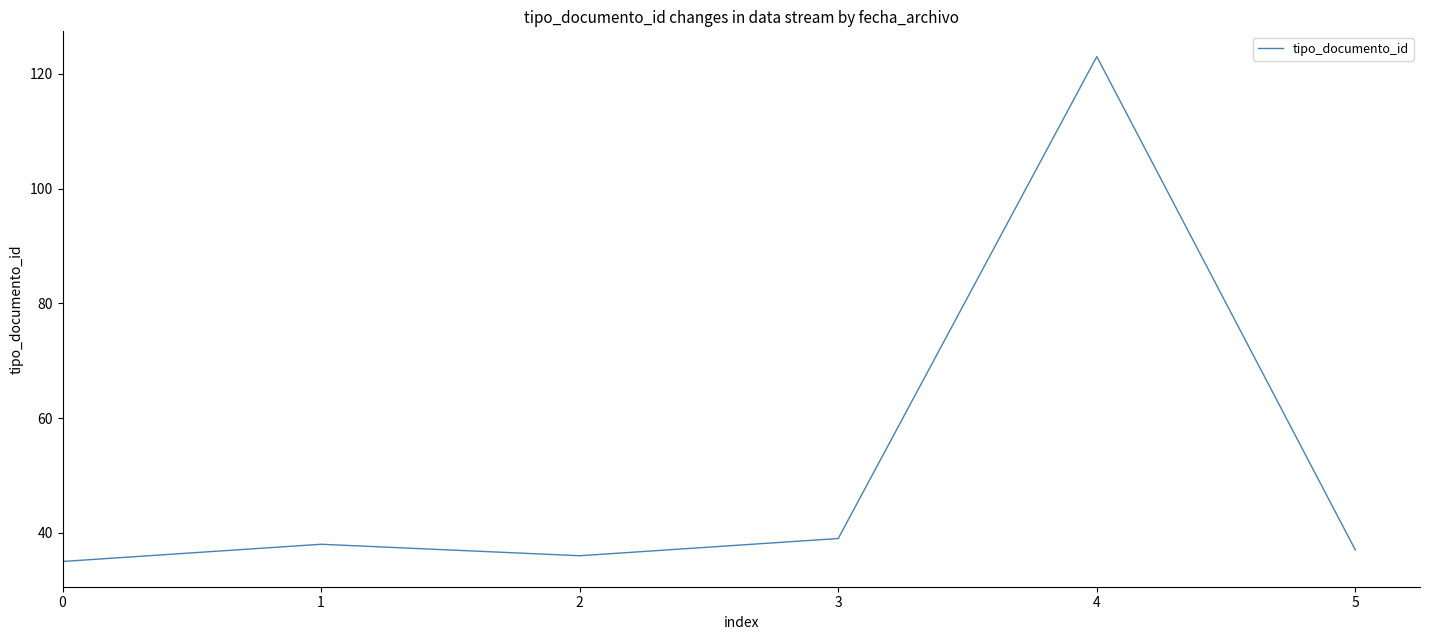

What is the change in value from 0 to 2?

+1